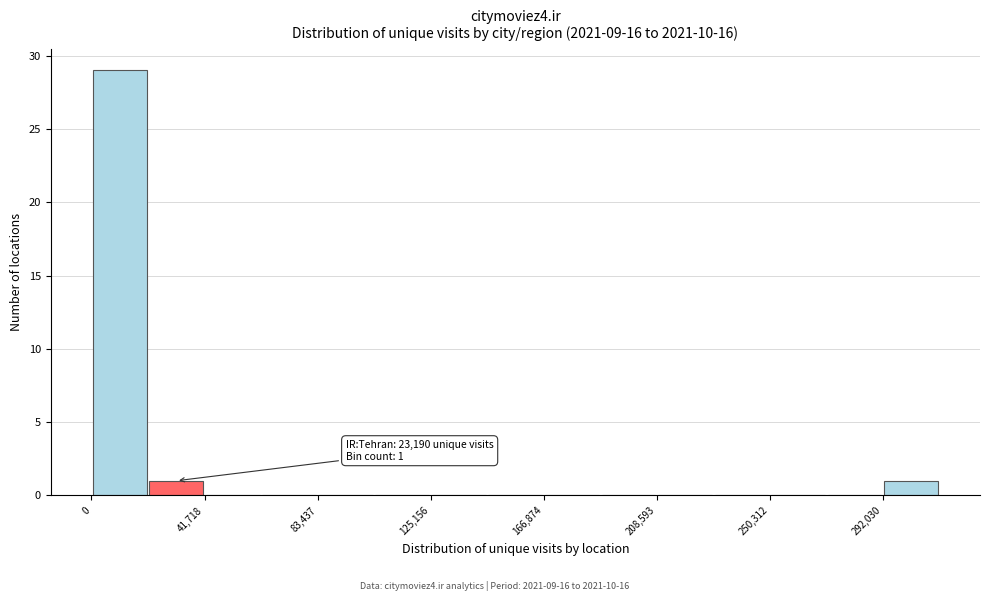

Over which range of the x-axis is the bar tallest?

0 to 20000